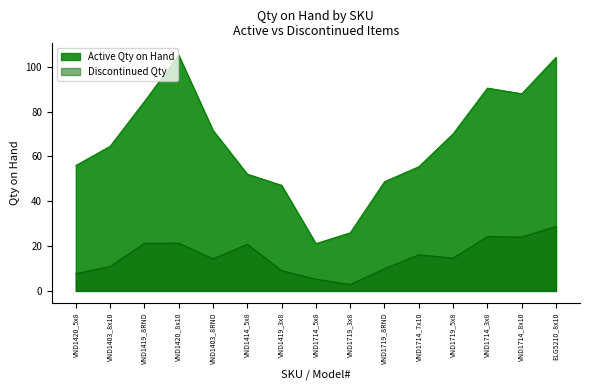

Is the value of Discontinued at VND1403_8RND greater than the value of Active at VND1419_8RND?

No